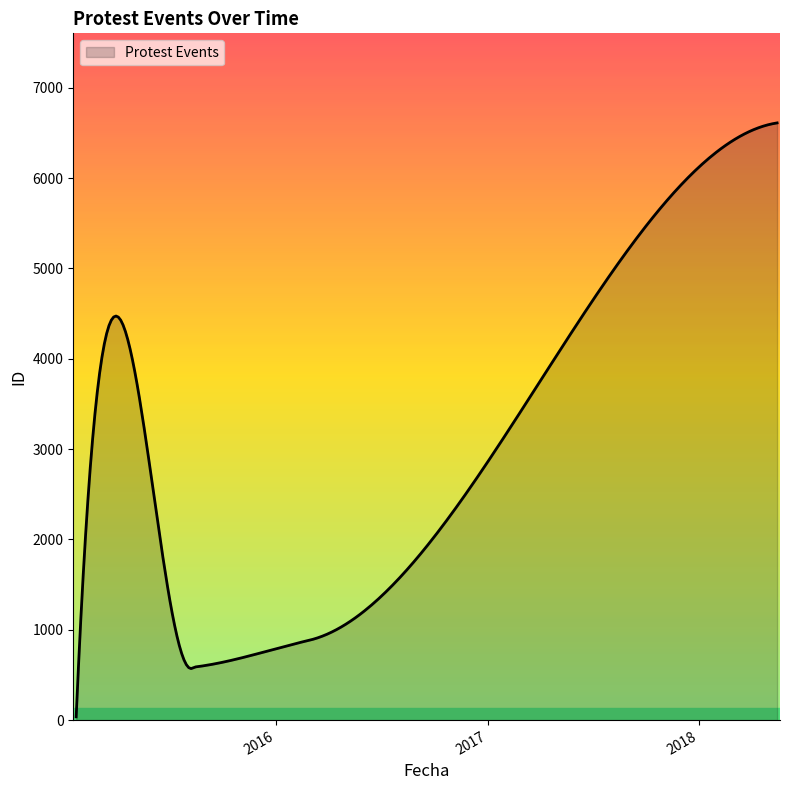

What is the average value?

3093.6